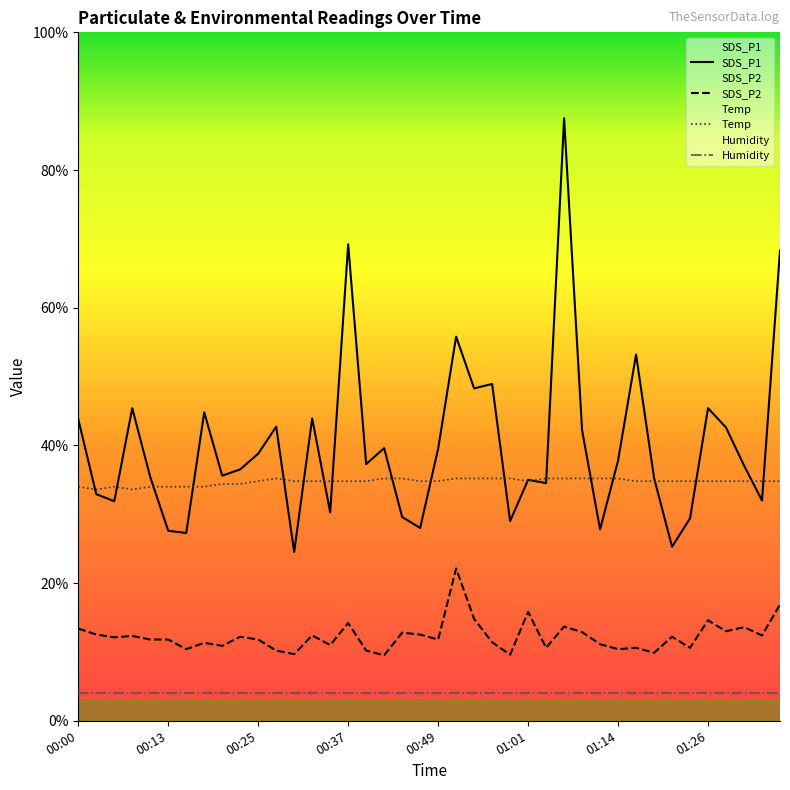

List the labels in order of Temp value, smallest first.

00:03, 00:08, 00:00, 00:05, 00:10, 00:13, 00:15, 00:17, 00:20, 00:22, 00:25, 00:30, 00:32, 00:35, 00:37, 00:39, 00:47, 00:49, 01:01, 01:16, 01:19, 01:21, 01:23, 01:26, 01:28, 01:31, 01:33, 01:36, 00:27, 00:42, 00:44, 00:52, 00:54, 00:57, 00:59, 01:04, 01:06, 01:09, 01:11, 01:14